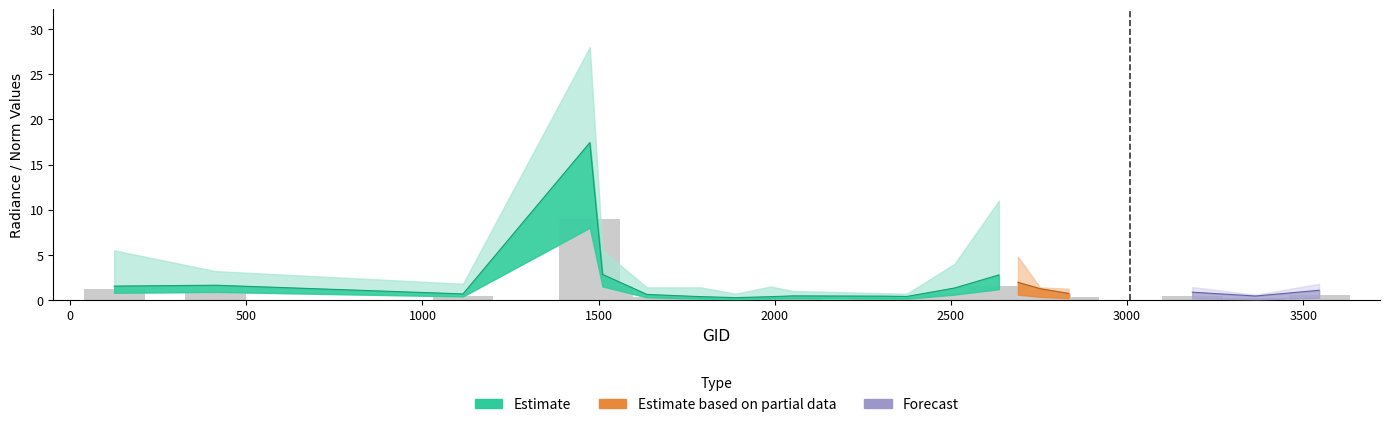

What is the total value across all series at 2375?

1.1